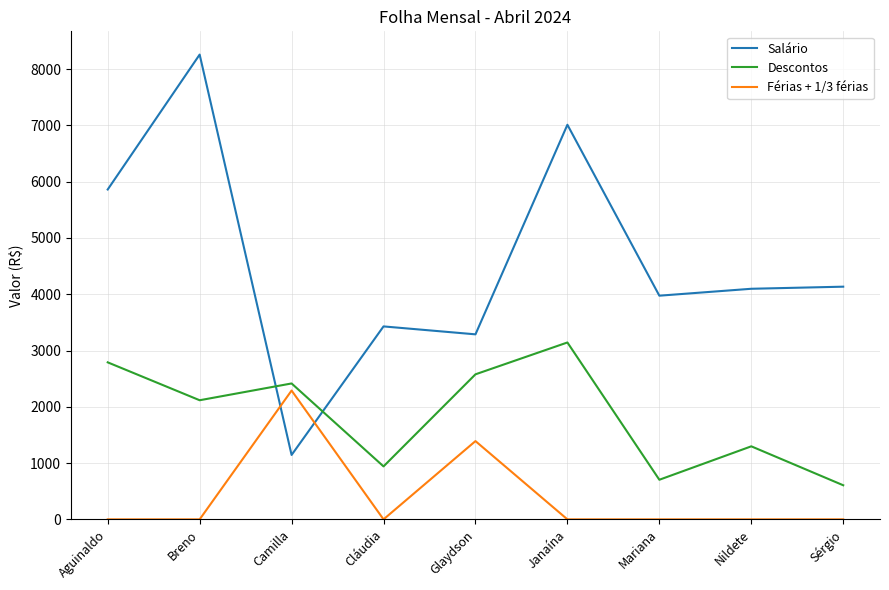

Is it true that Salário equals 1144.5 at Camilla?

True